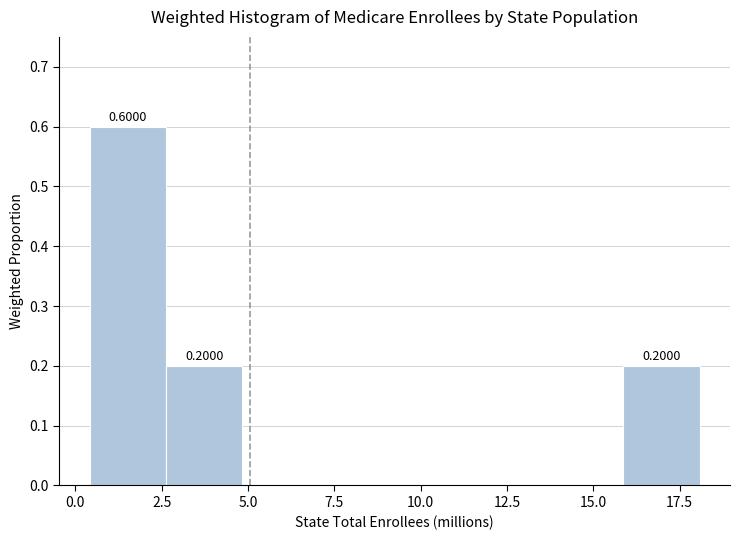

Which range on the x-axis has the tallest bar?

0.5 to 2.5